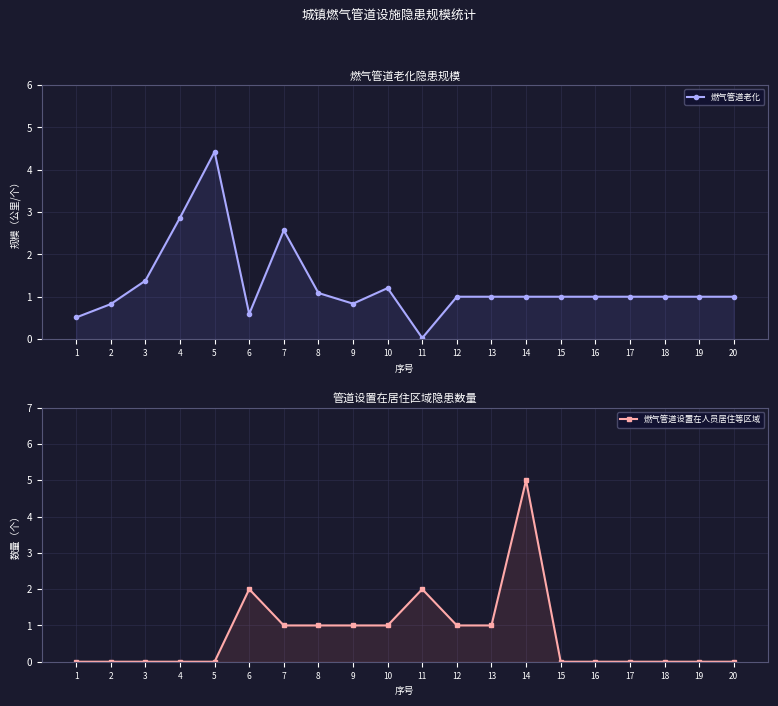

The 燃气管道老化 series shows 4.4 at 5. True or false?

True